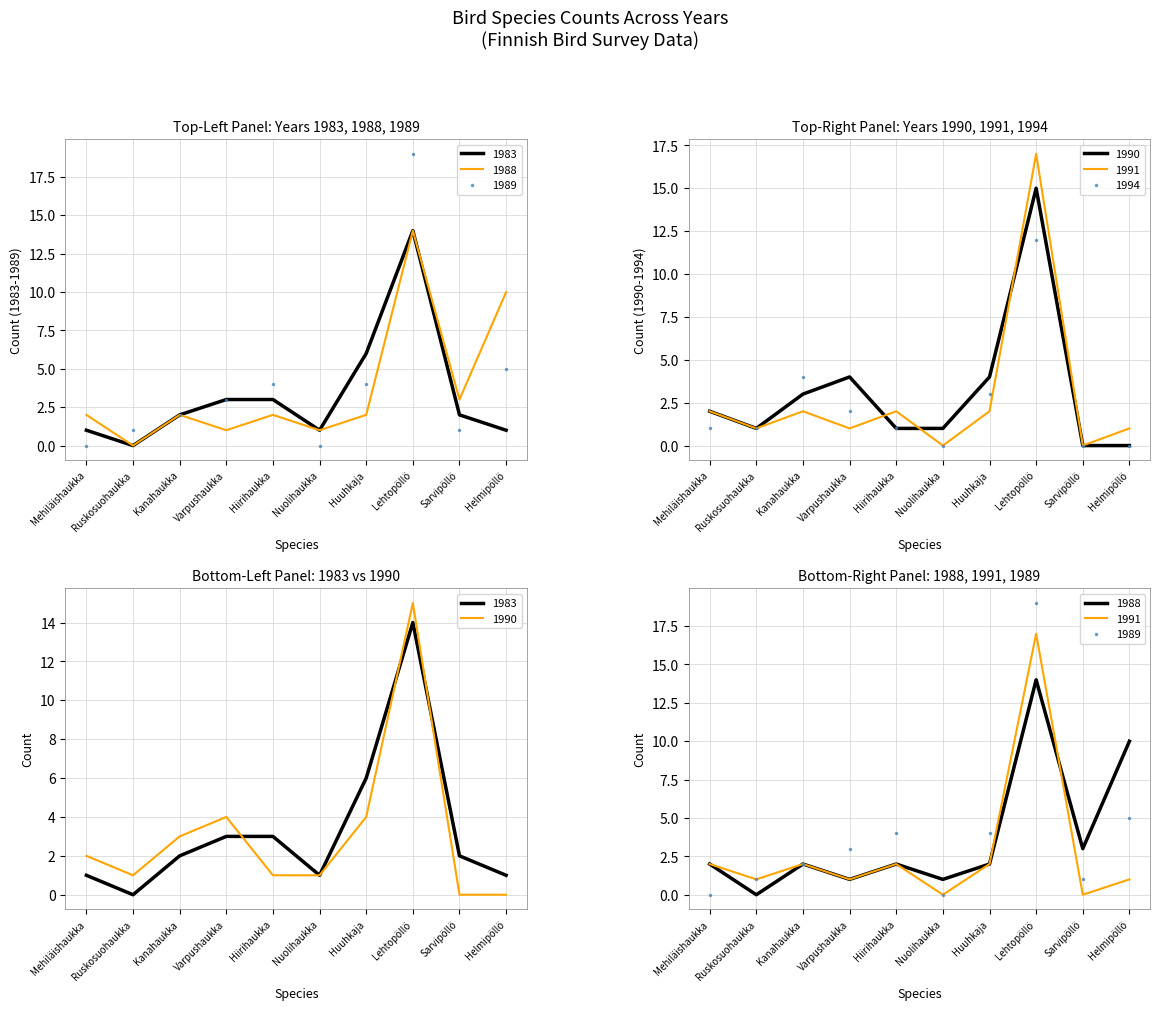

Is the value of 1990 at Hiirihaukka greater than the value of 1988 at Varpushaukka?

No